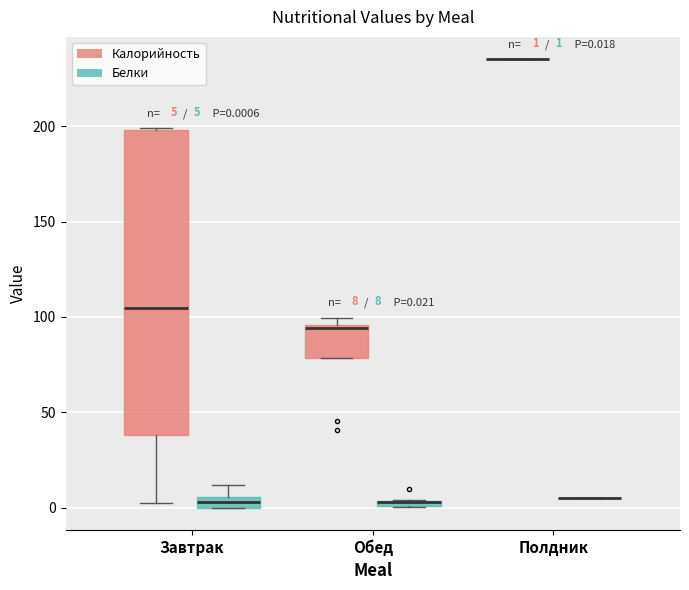

Which box is the tallest, from its lower edge to its upper edge?

Завтрак (Калорийность)